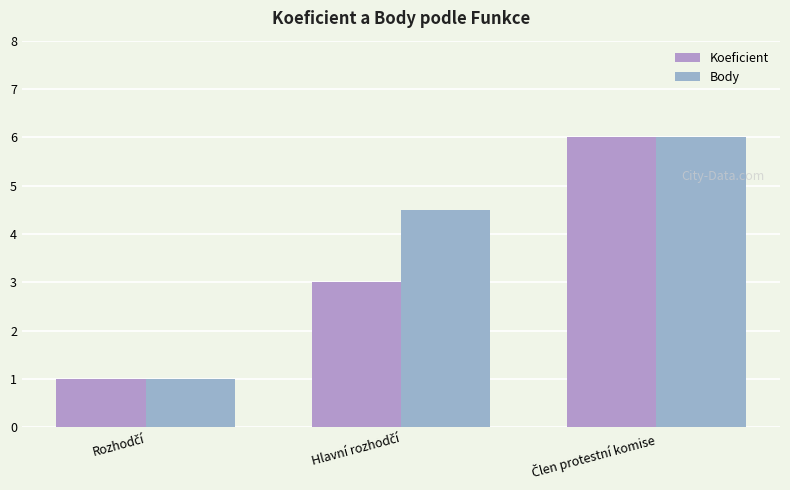

At how many categories does at least one series exceed 1?

2